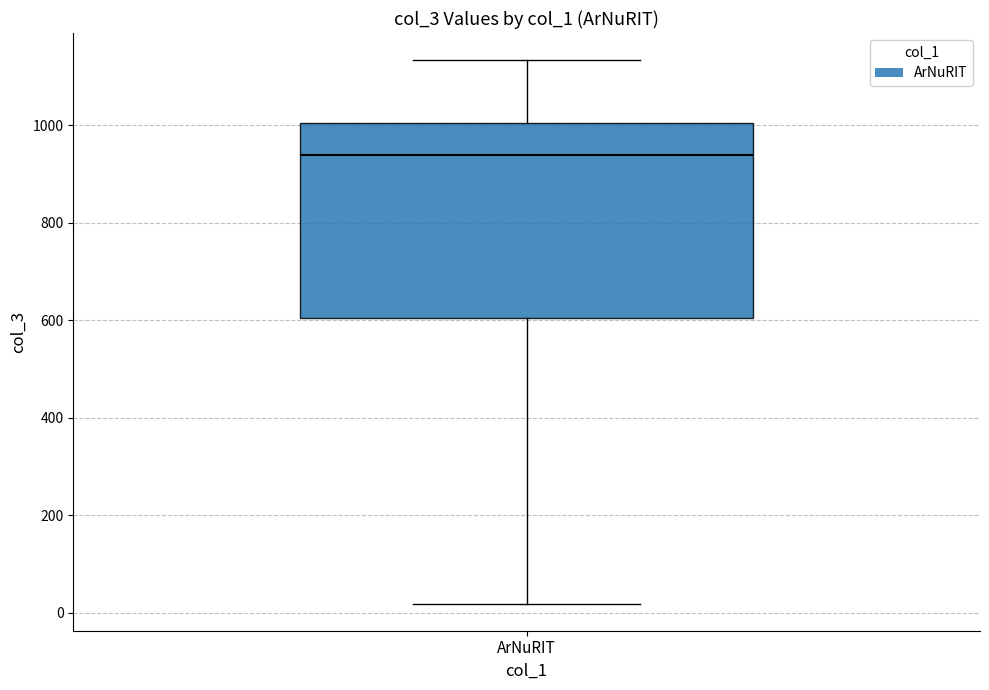

Read this box plot against the y-axis: the position of the median line, the range covered by the box, and the ends of both whiskers. The values are not printed on the chart, so give them approximately, as read against the axis.

median 940, box 600 to 1000, whiskers 20 to 1140